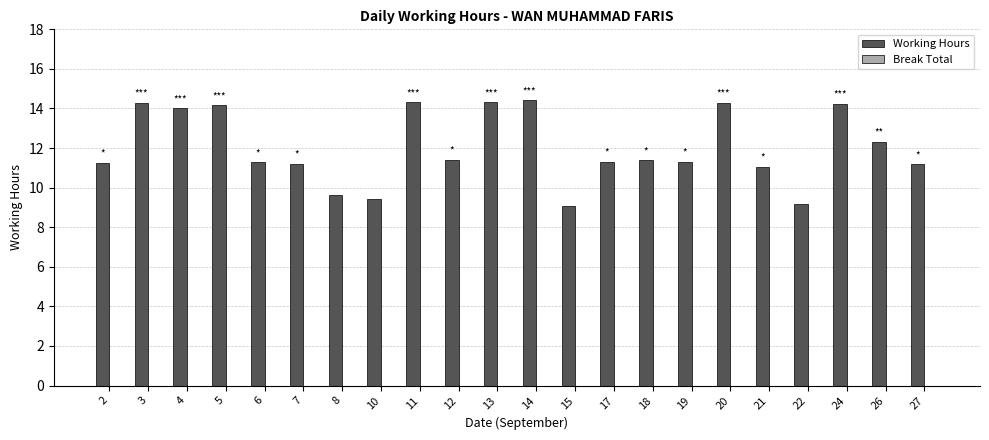

What is the maximum value shown in the chart?

14.4